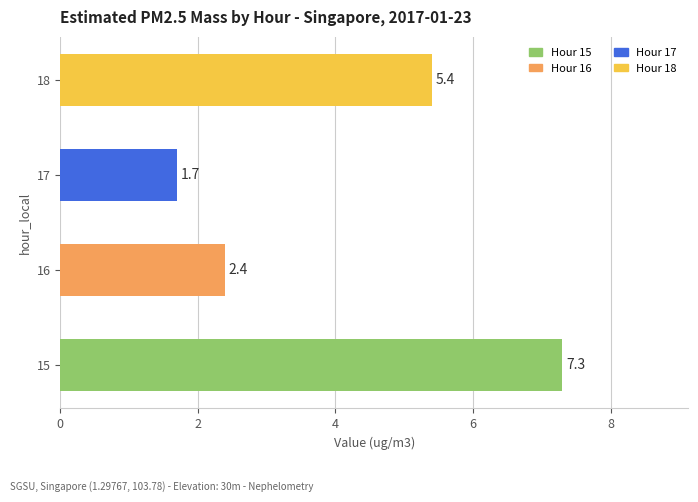

Reading top to bottom, extract all data points from this chart.

5.4	1.7	2.4	7.3